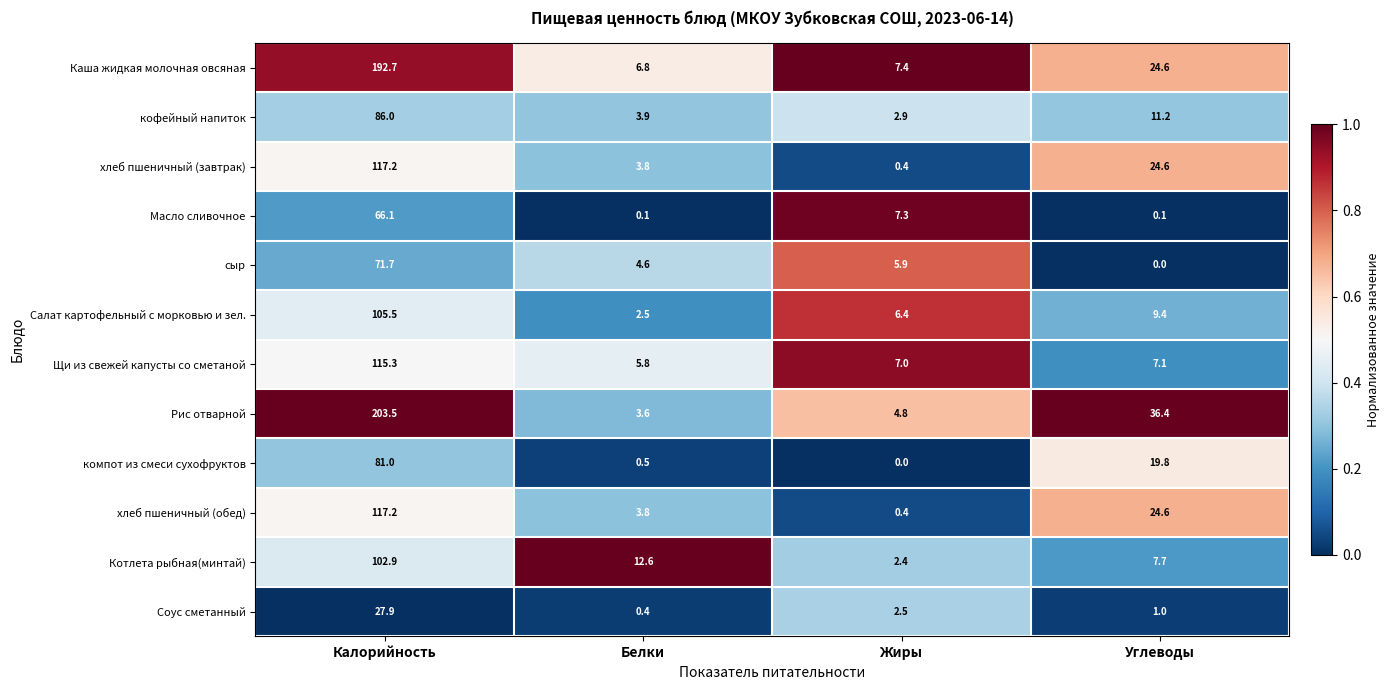

Which series has the largest range (max minus min)?

Рис отварной